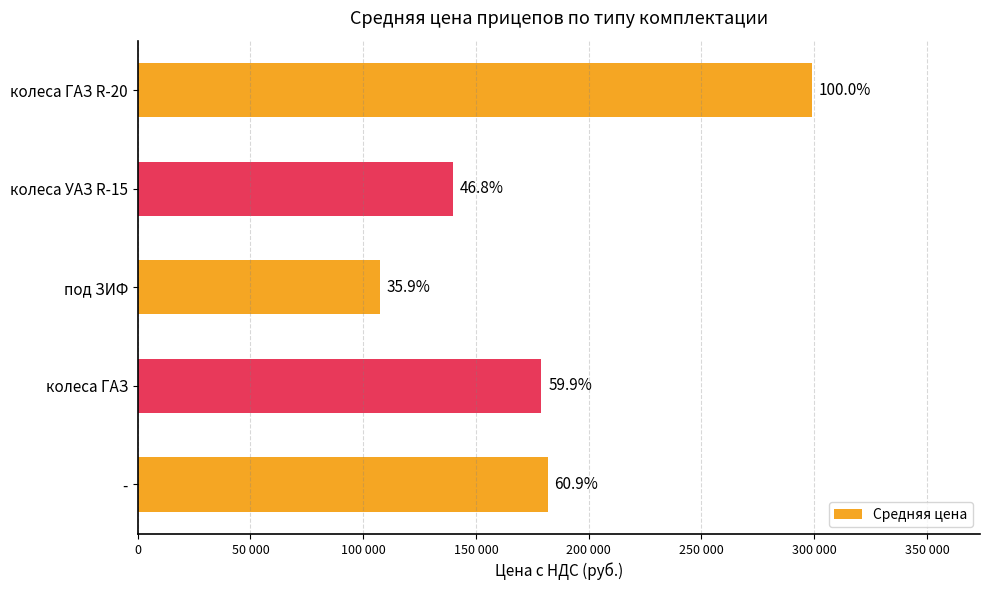

Are the bars horizontal?

Yes